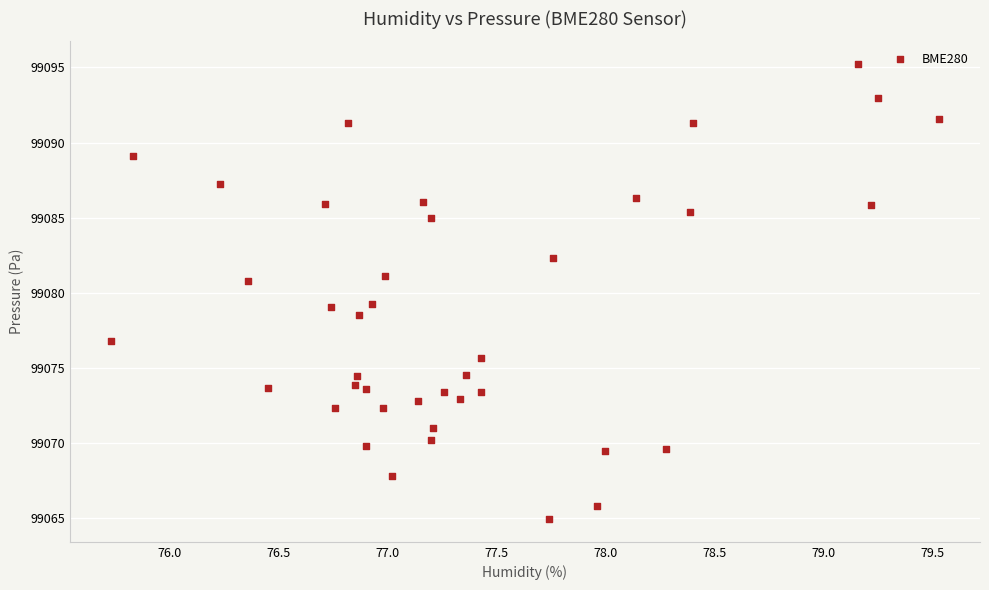

How many points are shown in the scatter plot?

40